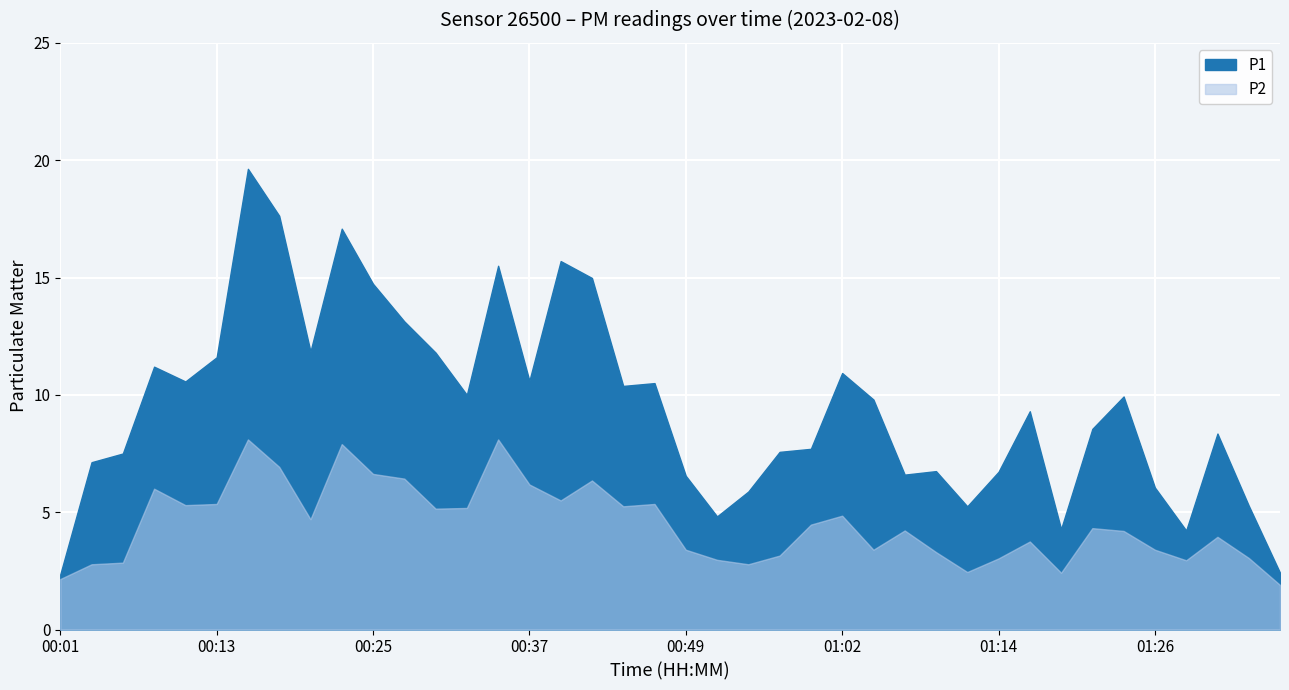

Rank the series by their maximum value, from highest to lowest.

P1, P2